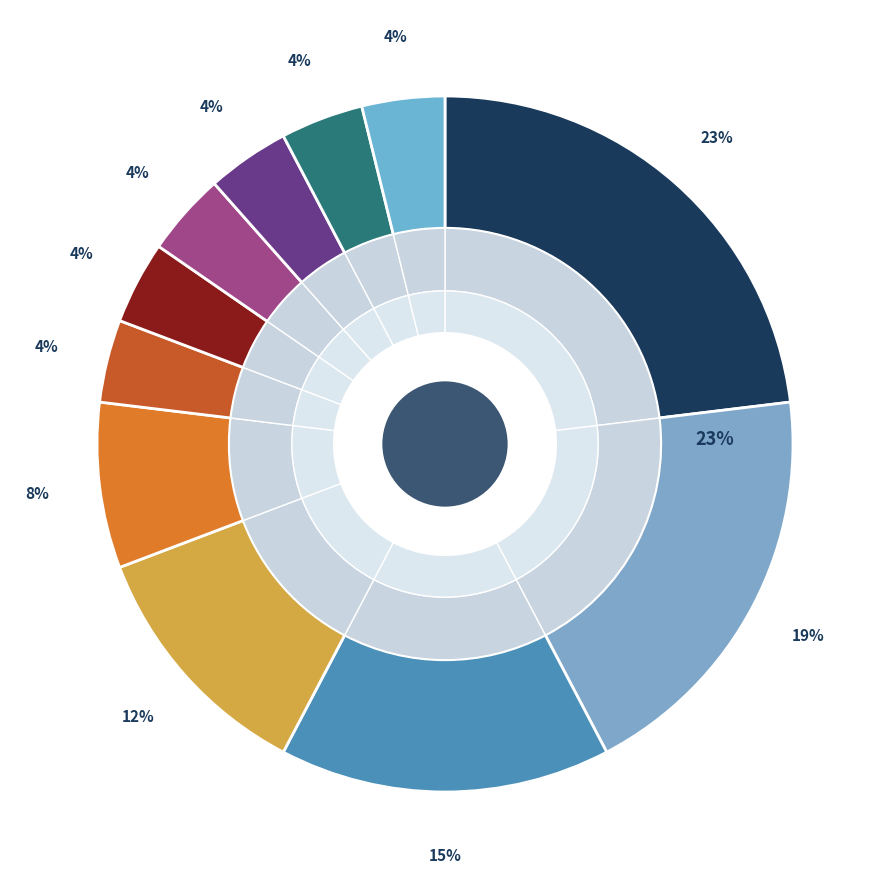

How much of the chart is everything except DIRECTOR GENERAL?

80.8%